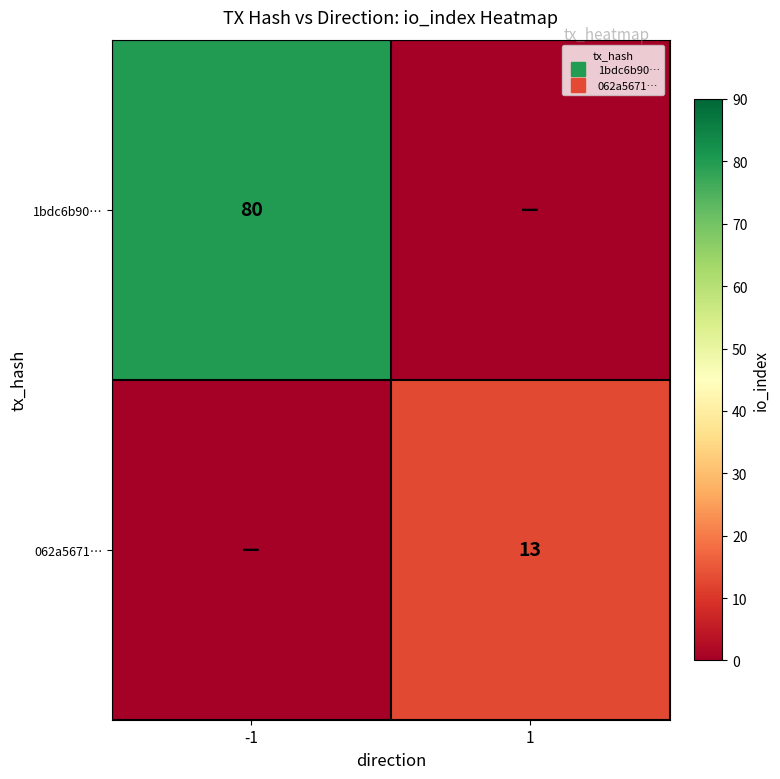

Which category has the highest value in the 062a5671… series?

1